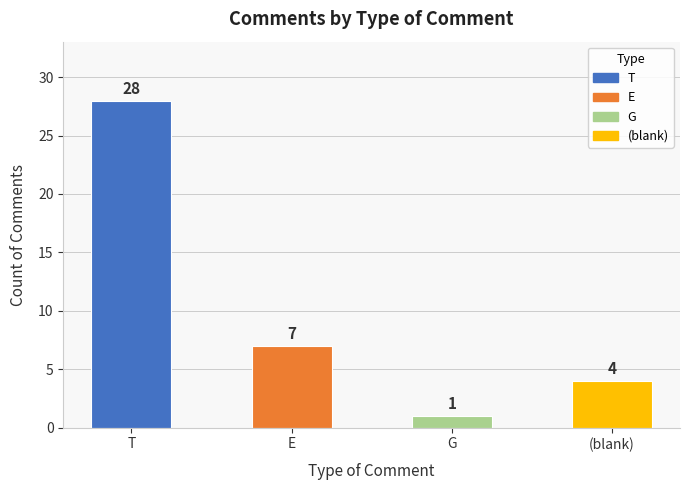

The value at G is 1. True or false?

True